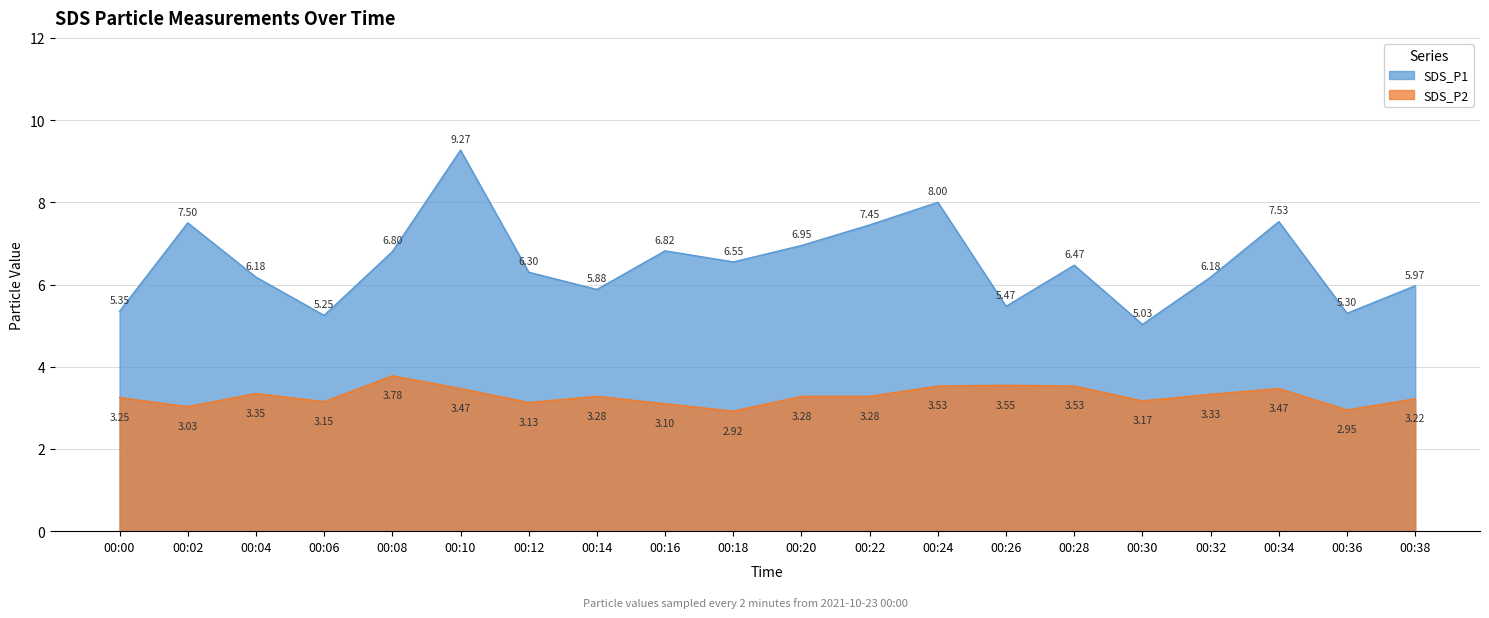

What is the value of the SDS_P1 point at the 14th from the left?

5.5